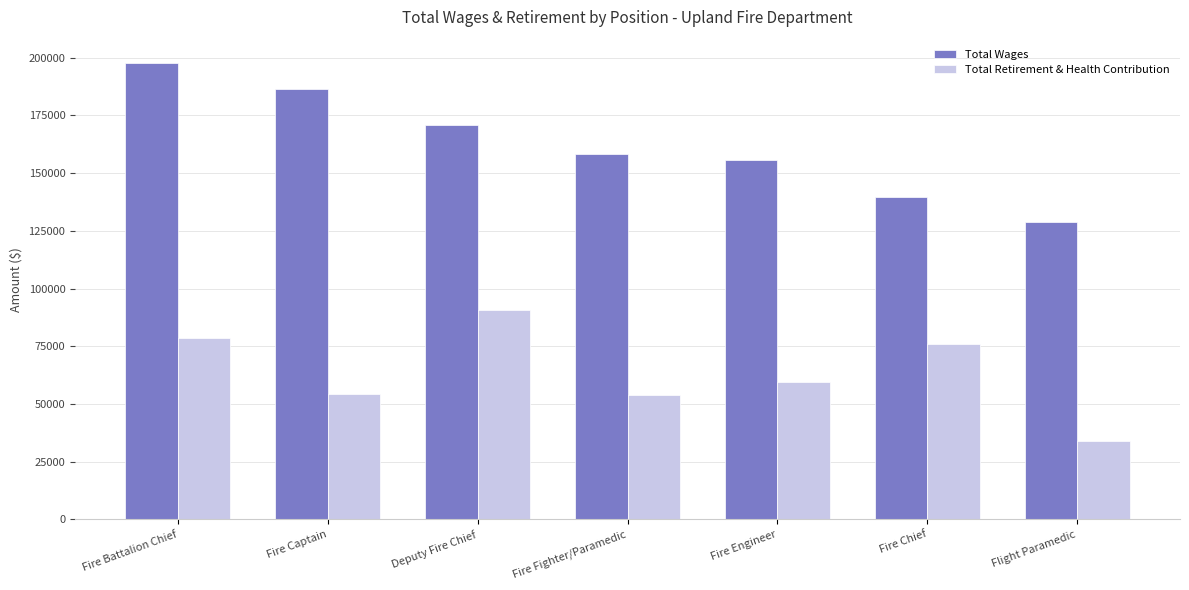

What is the sum of the Total Retirement & Health Contribution values at Fire Fighter/Paramedic and Fire Battalion Chief?

132442